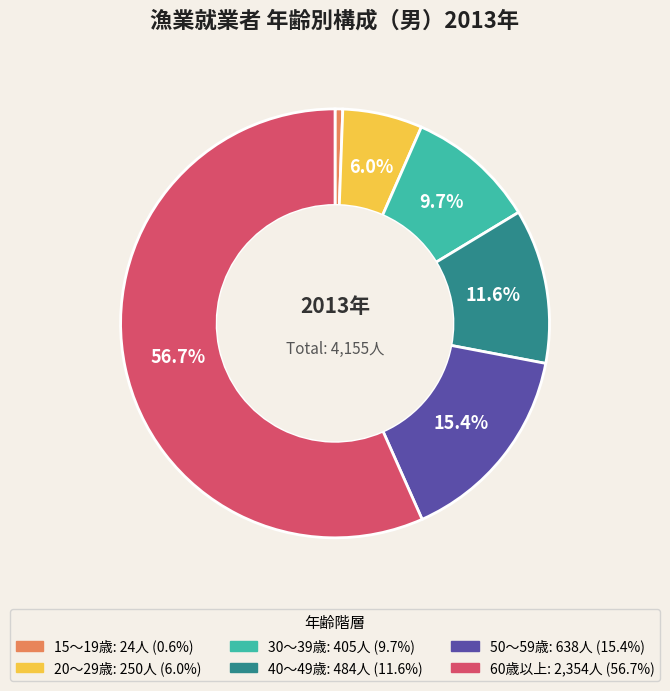

Is there any slice that represents more than half of the pie?

Yes